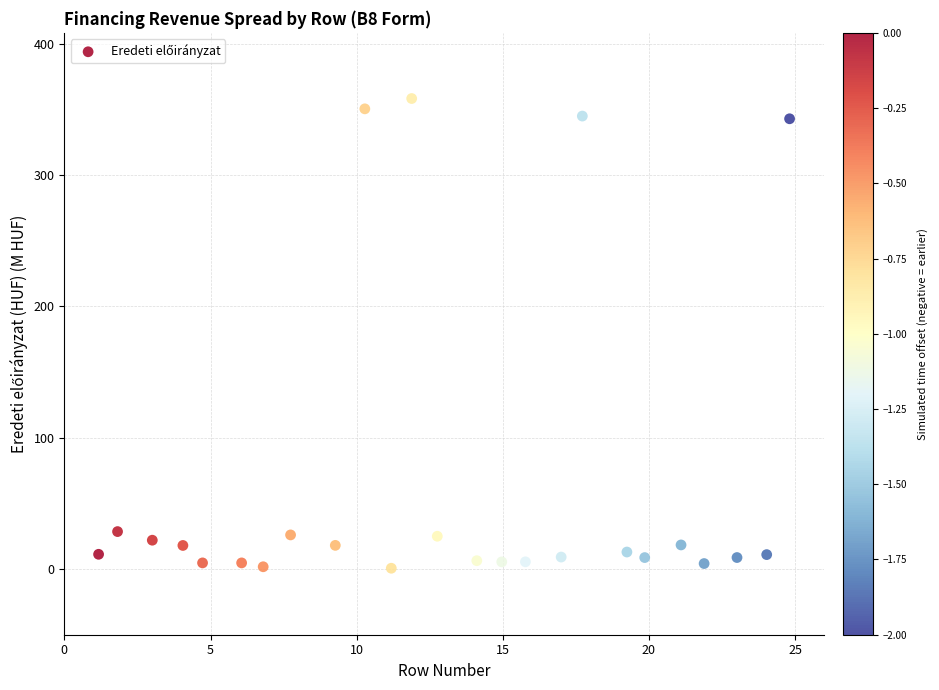

What is the range of X values (max minus min)?

23.6